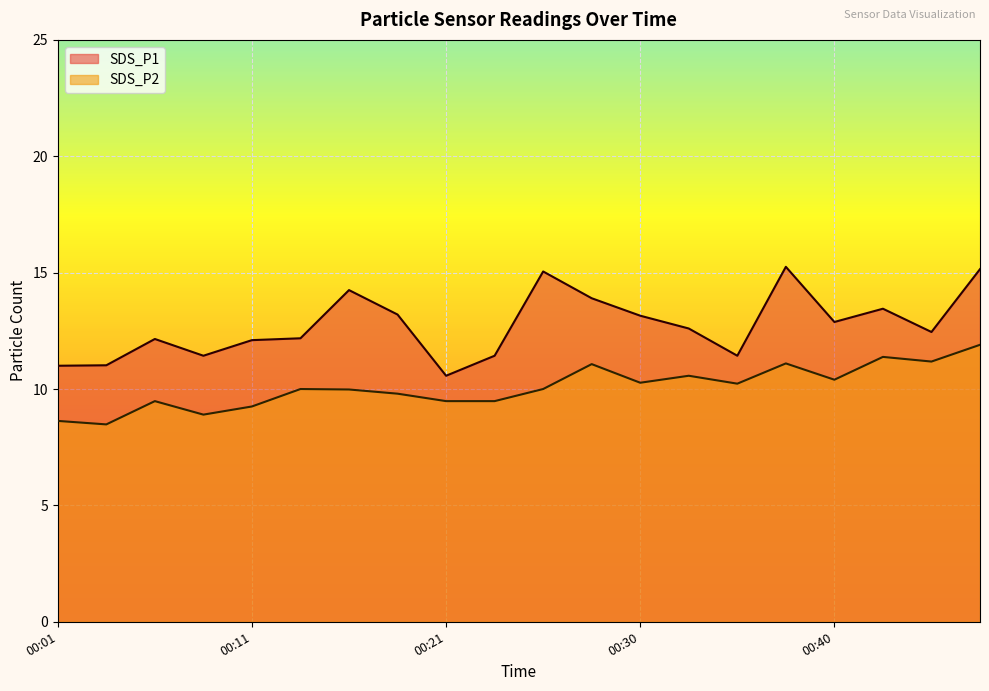

Does the chart display data point markers on the line(s)?

No